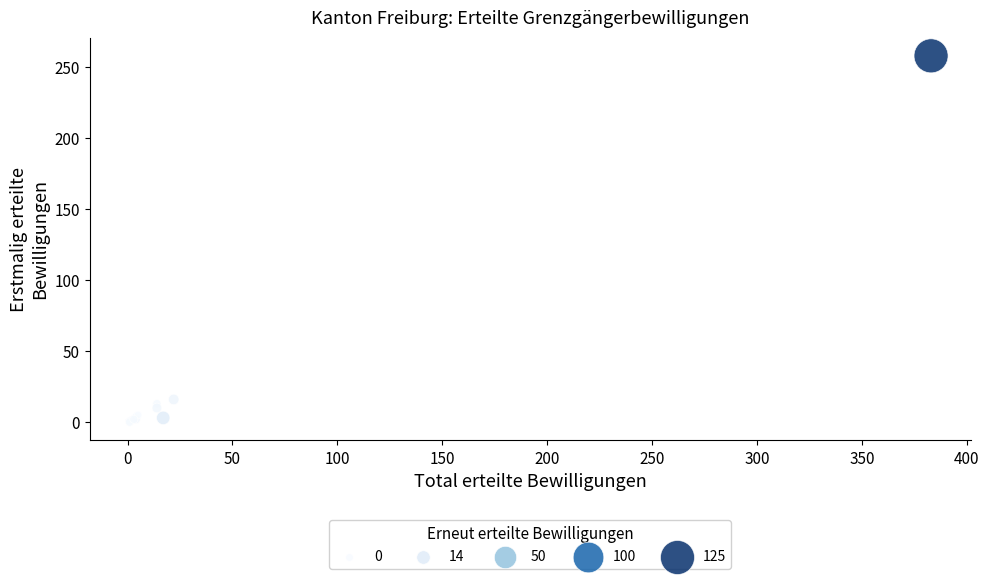

What Y value in the scatter plot is closest to 129?

16